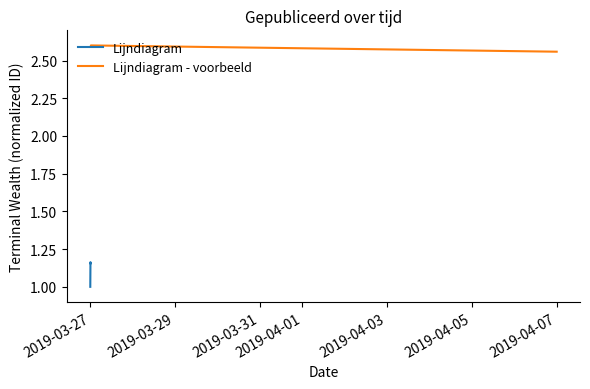

How many values are between 1 and 2?

4